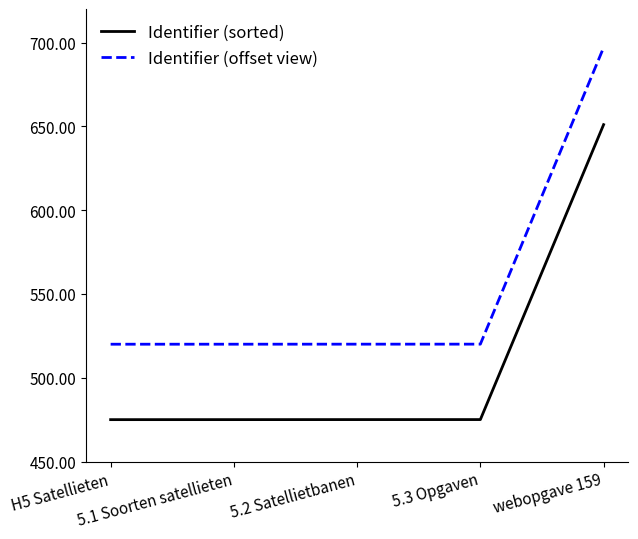

What value does the Identifier (offset view) series have at 5.2 Satellietbanen?

520.0